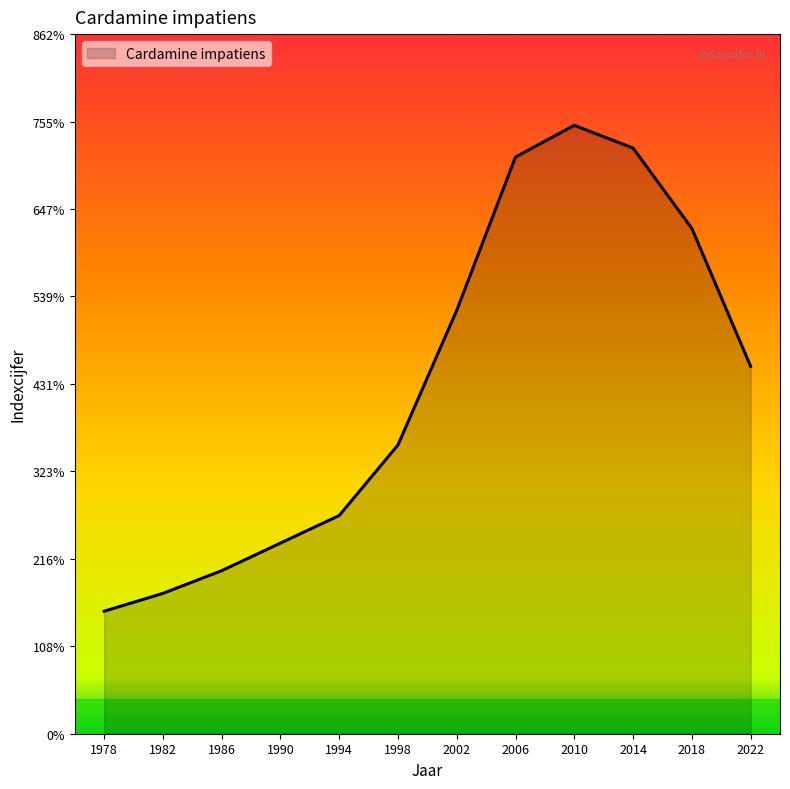

What is the minimum value shown in the chart?

151